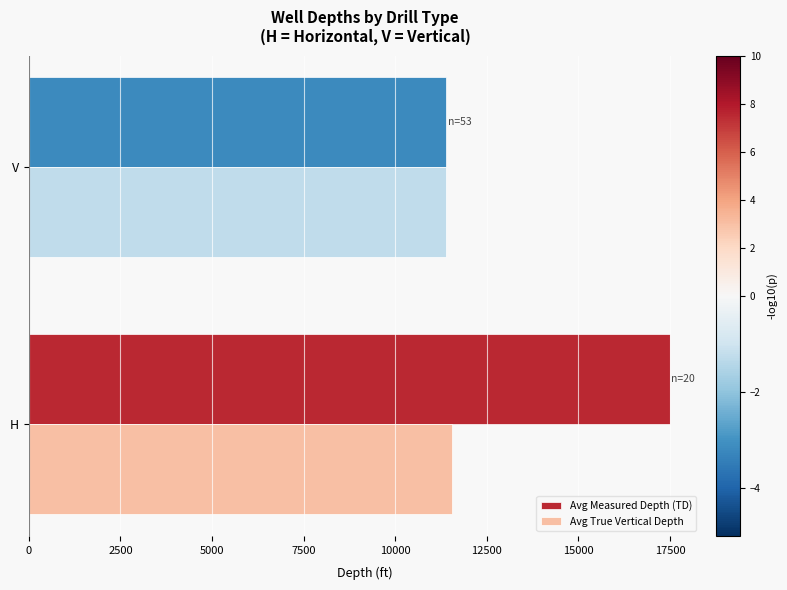

List the series in order of their peak value, highest first.

Avg Measured Depth (TD), Avg True Vertical Depth